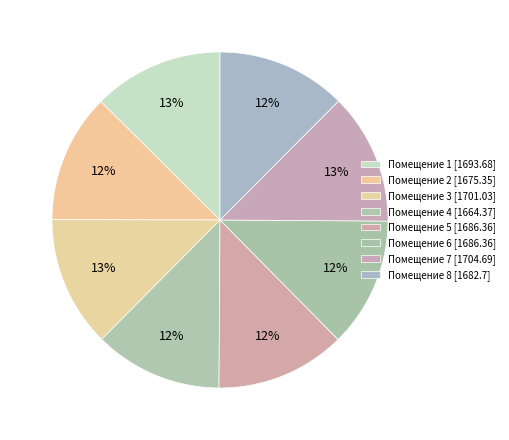

What is the smallest slice in the pie chart?

4